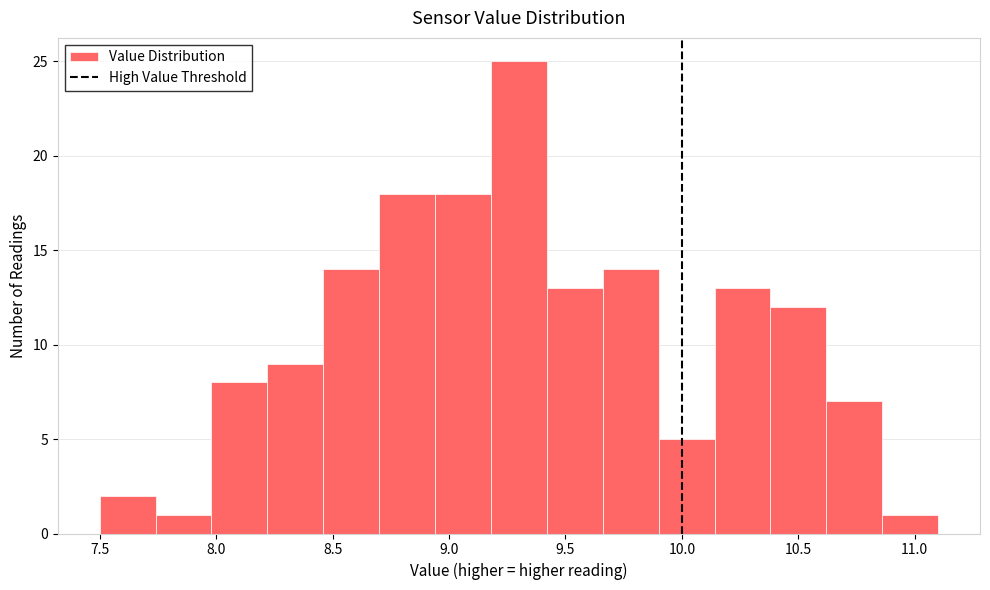

What is the height of the bar covering 9.66 to 9.90 on the x-axis? Neither the bar edges nor the heights are printed on the chart, so give them approximately, as read against the axes.

14